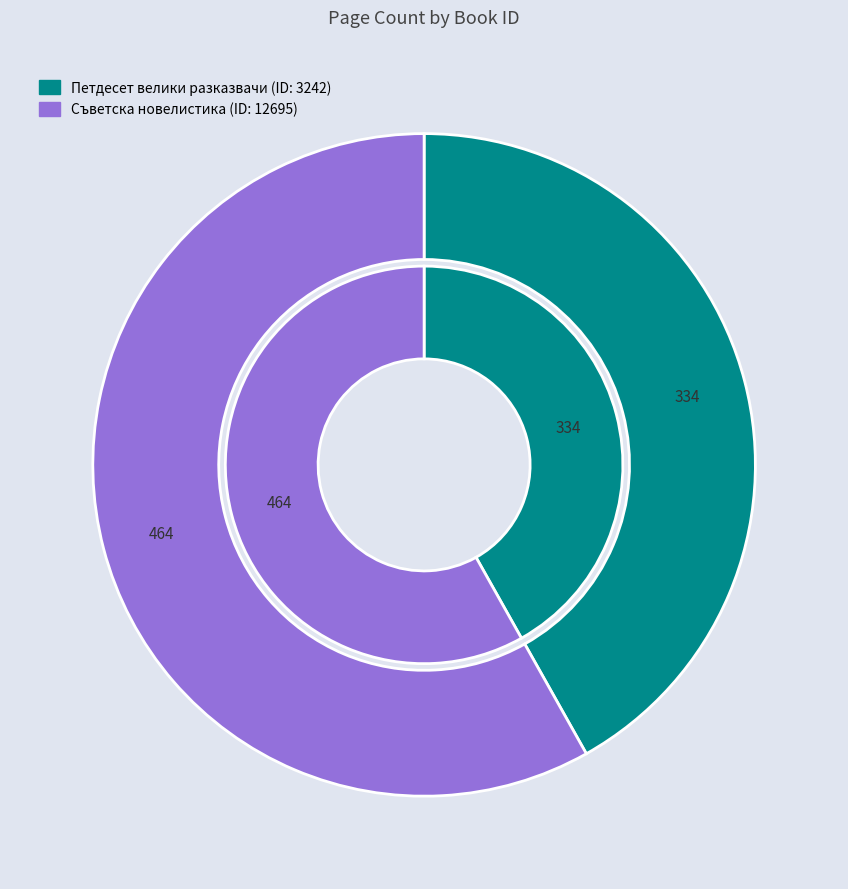

How many slices are in this pie chart?

2